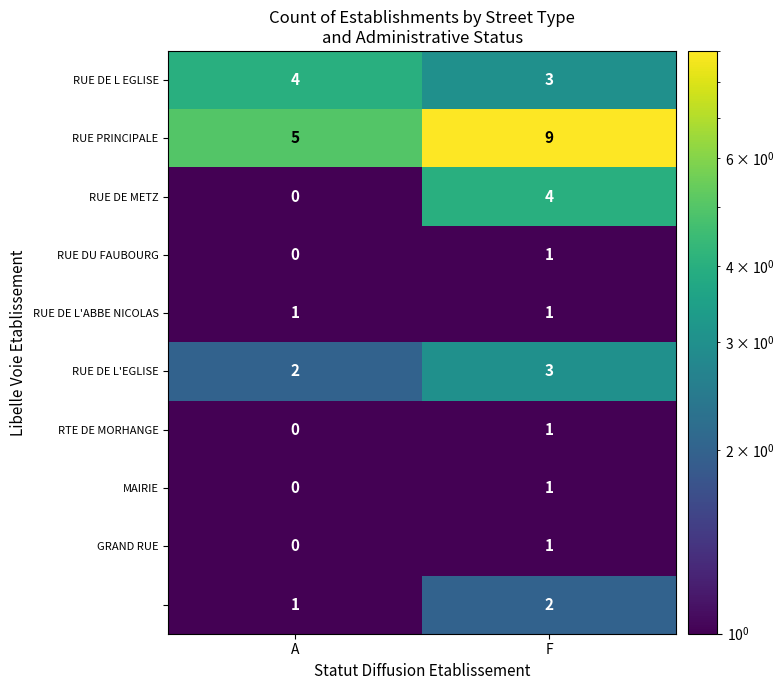

What is the total value across all series at A?

13